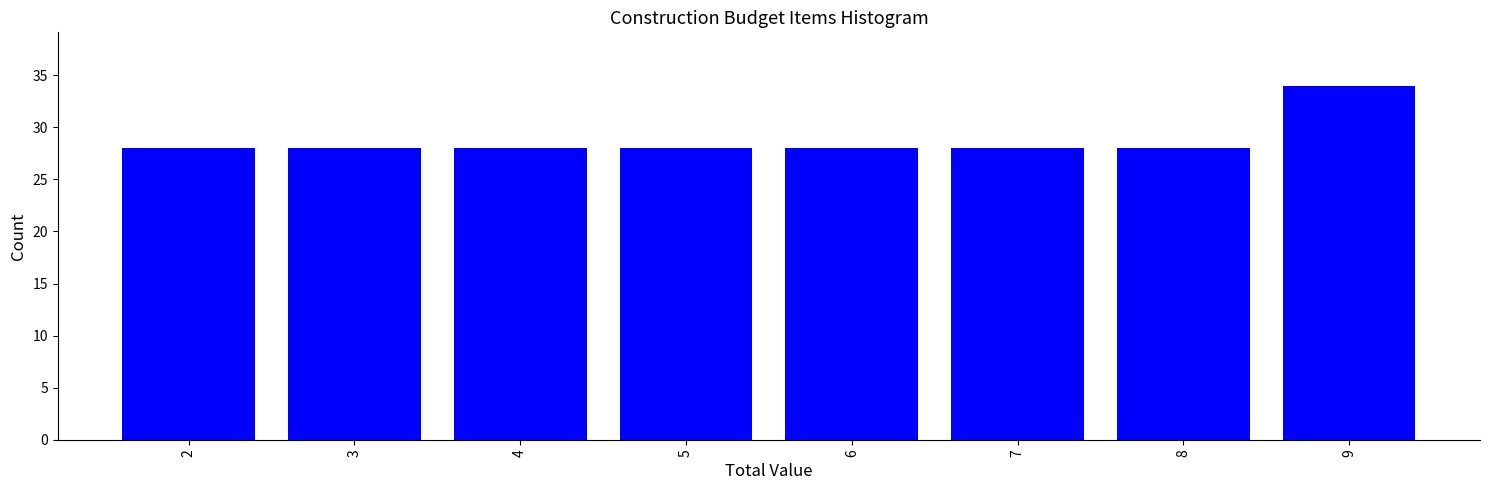

Reading left to right, list all the values displayed in this chart.

28	28	28	28	28	28	28	34